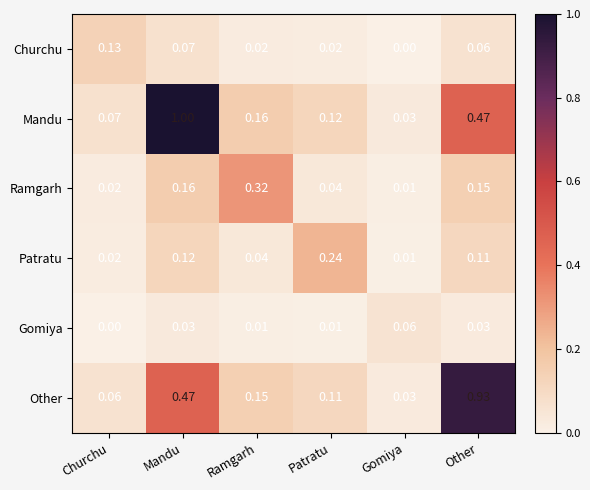

At Other, list the series in order from smallest to largest.

Gomiya, Churchu, Patratu, Ramgarh, Mandu, Other